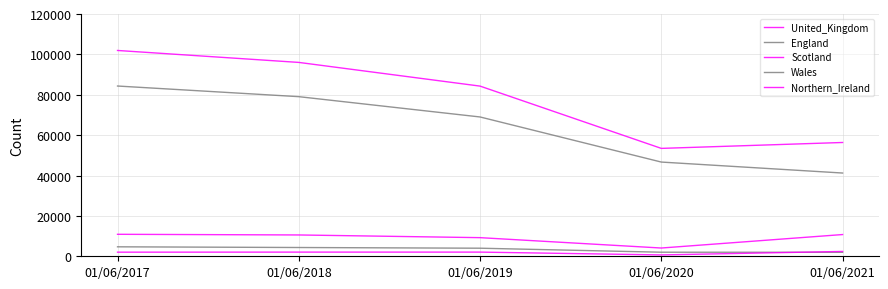

How many lines are shown in the chart?

5